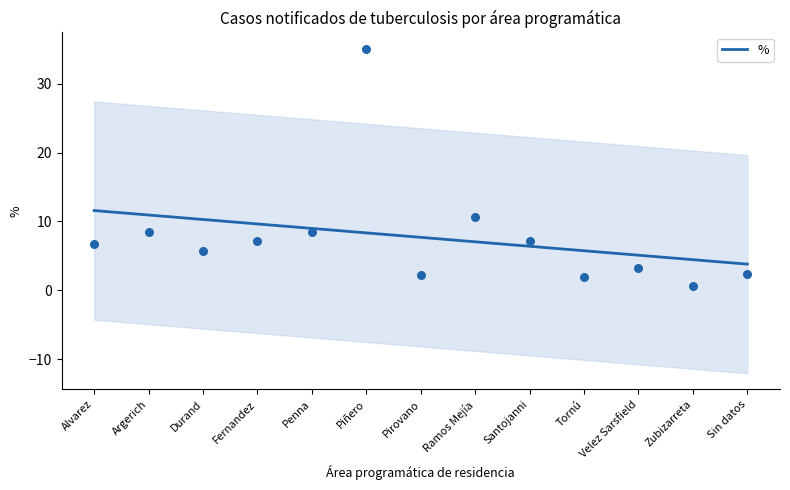

Which has a higher value, Ramos Mejía or Sin datos?

Ramos Mejía